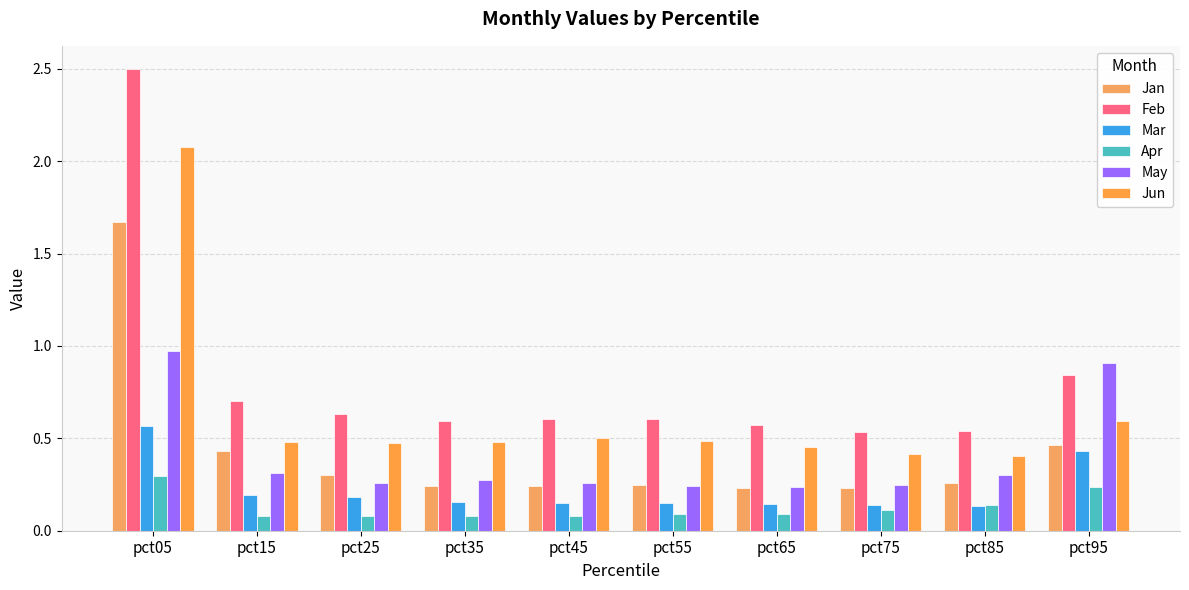

Which category has the lowest value across all series?

pct45